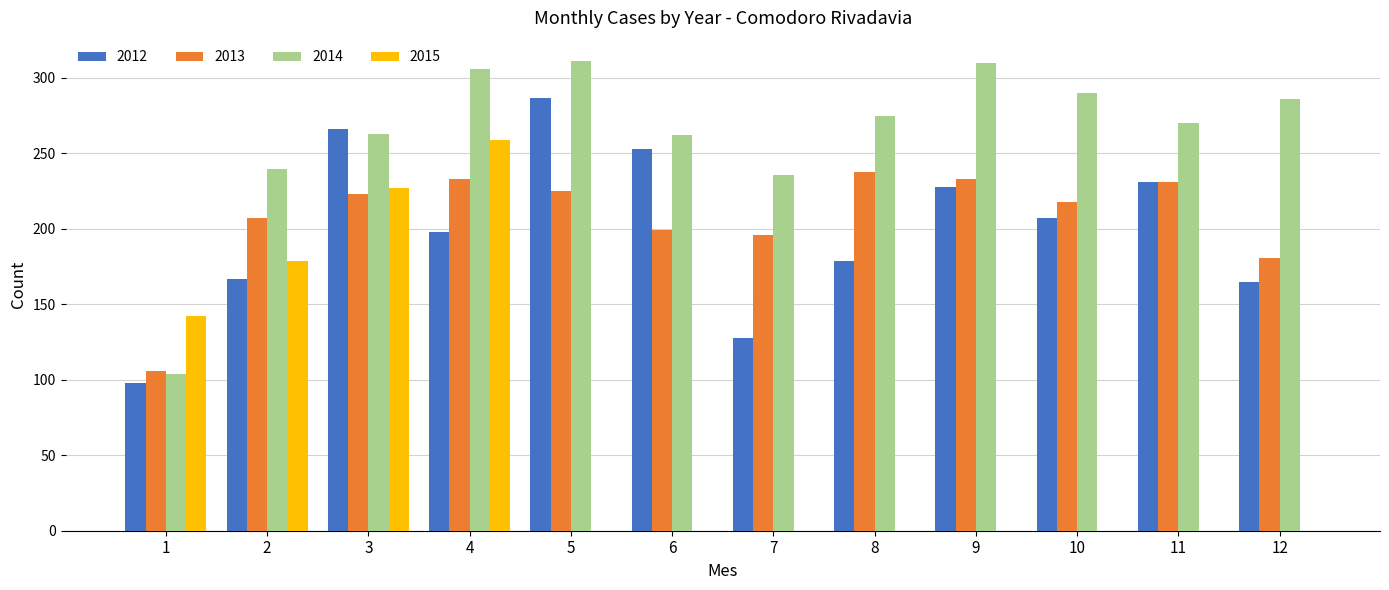

Which category has the highest value in the 2012 series?

5